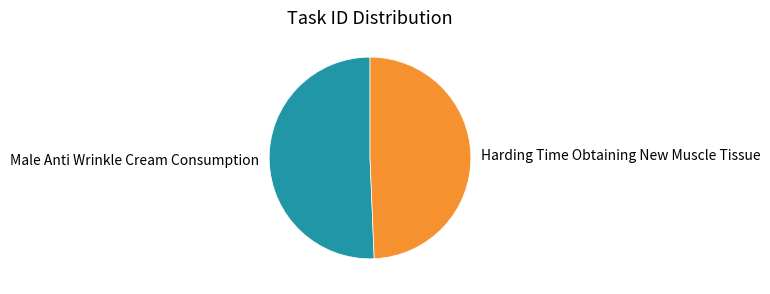

Which category accounts for the majority?

Male Anti Wrinkle Cream Consumption